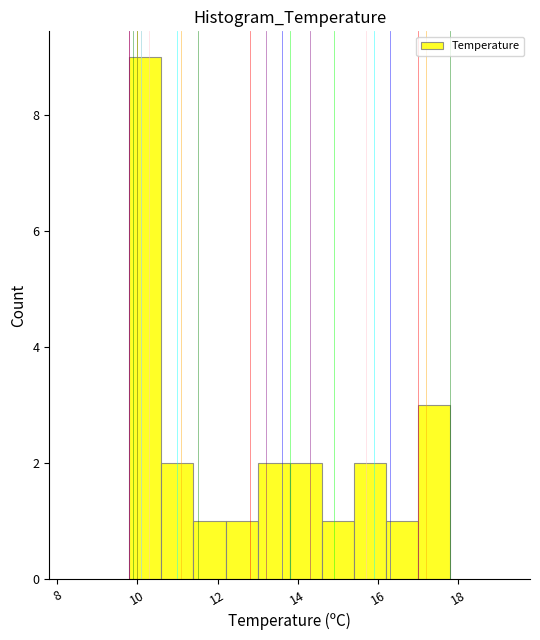

What is the height of the bar covering 15.4 to 16.2 on the x-axis? The values are not printed on the chart, so give them approximately, as read against the axis.

2